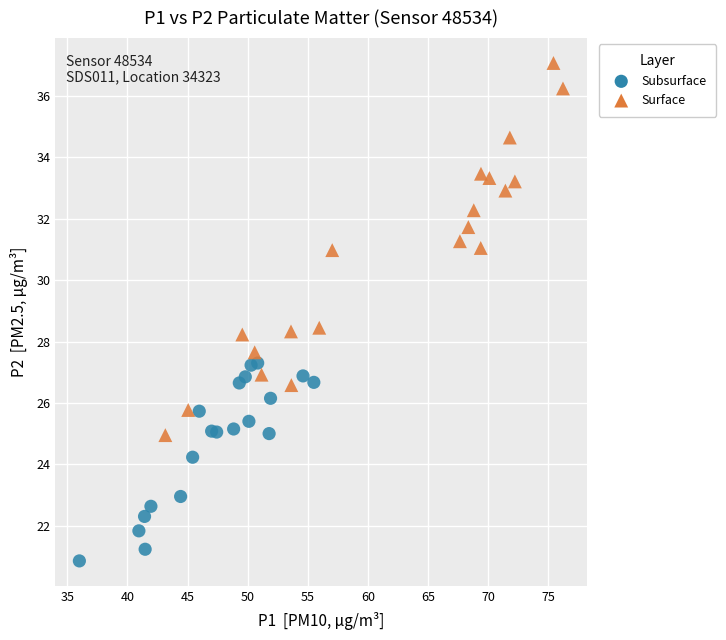

Which series has the widest spread of Y values?

Surface